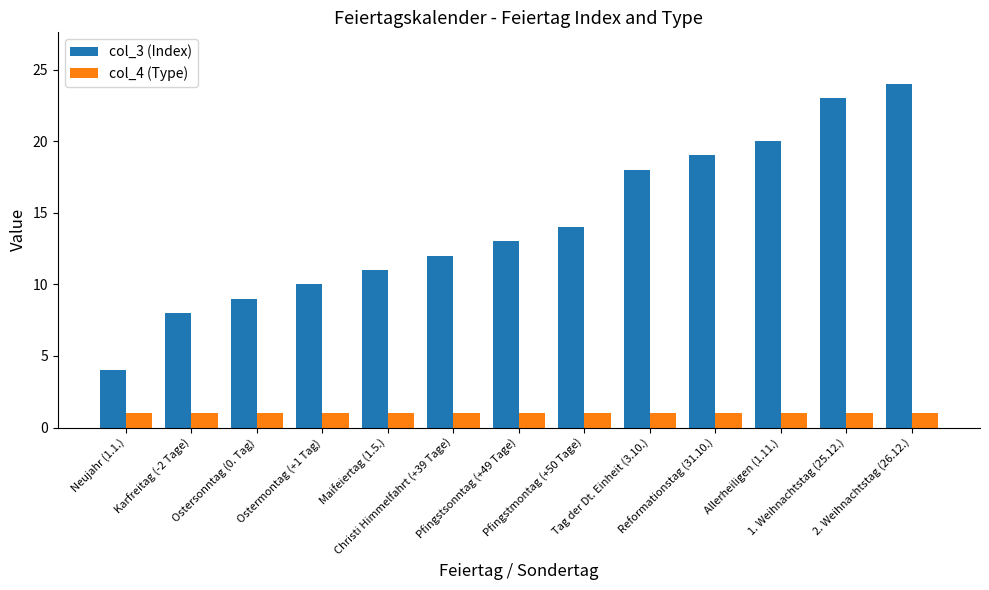

How many distinct data groups are displayed?

2